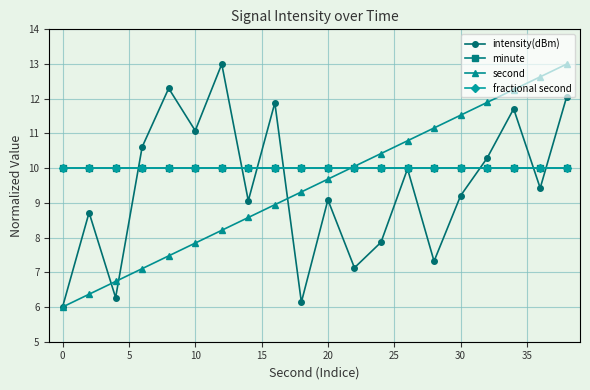

Does the chart have visible grid lines?

Yes